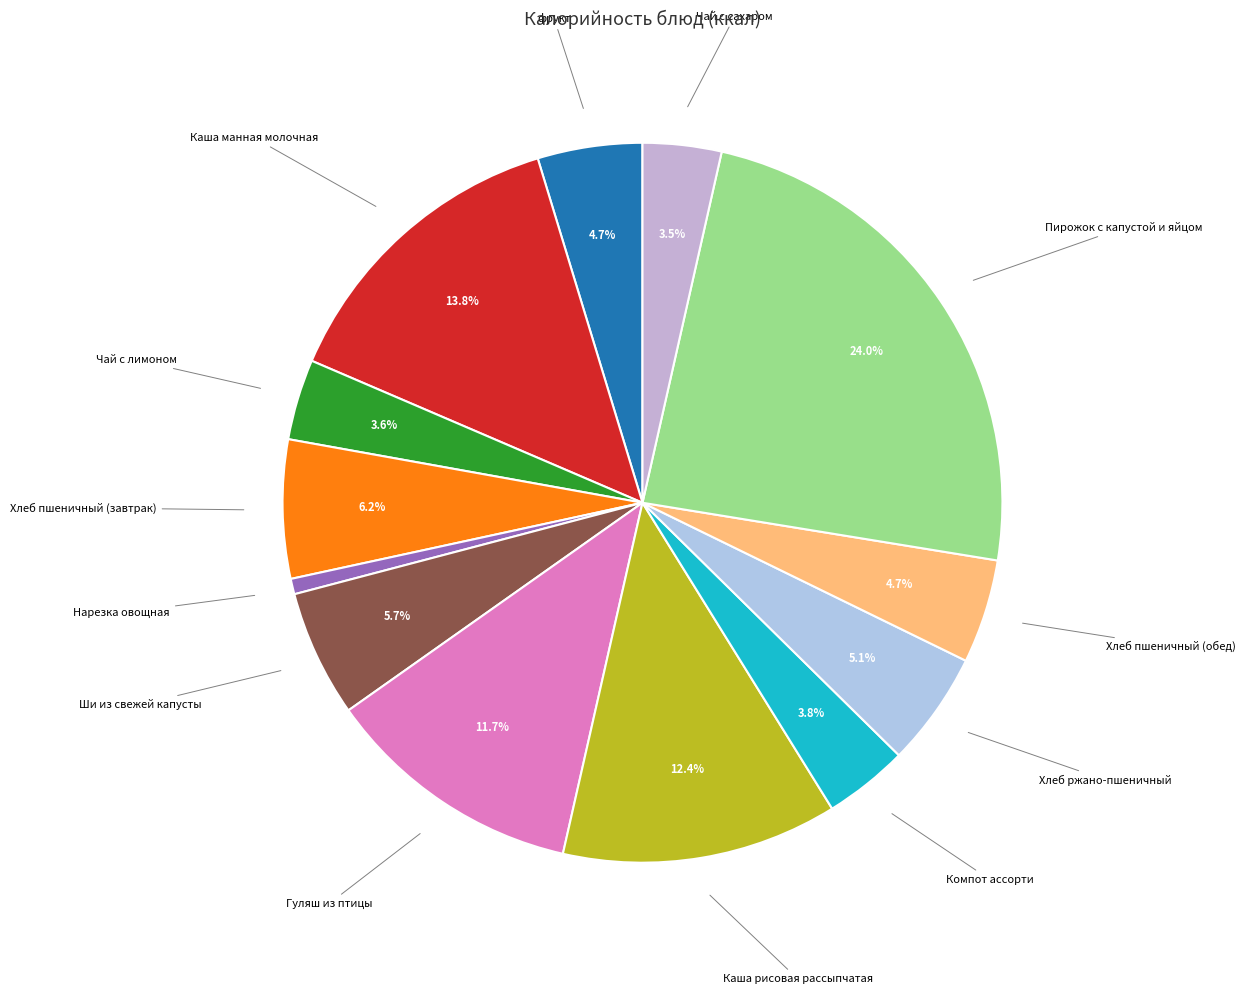

How many slices are in this pie chart?

13